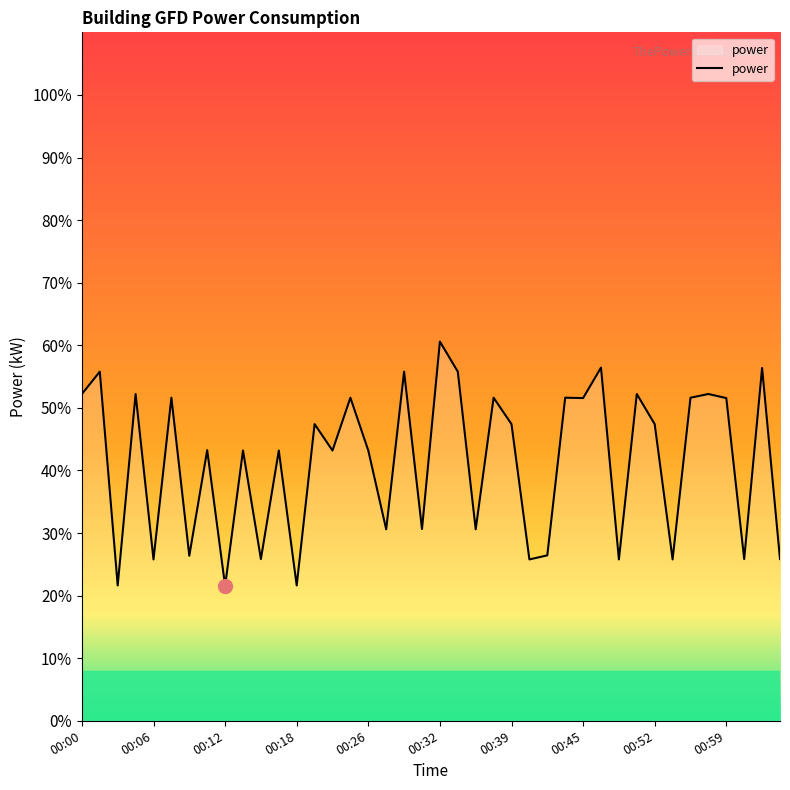

What is the maximum value shown in the chart?

60.6